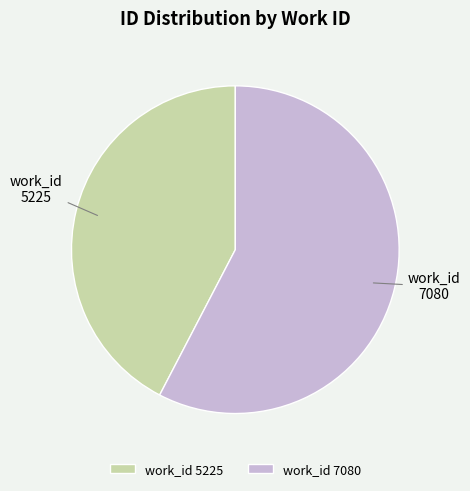

How many slices are in this pie chart?

2